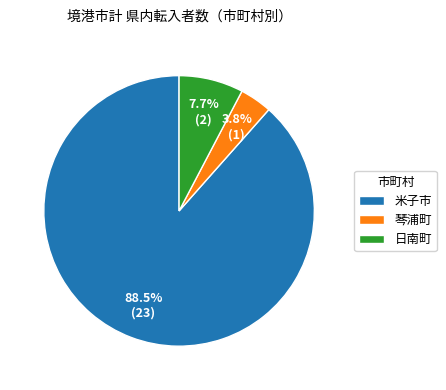

To the nearest percent, what is the difference between the 米子市 and 琴浦町 slice percentages?

85%